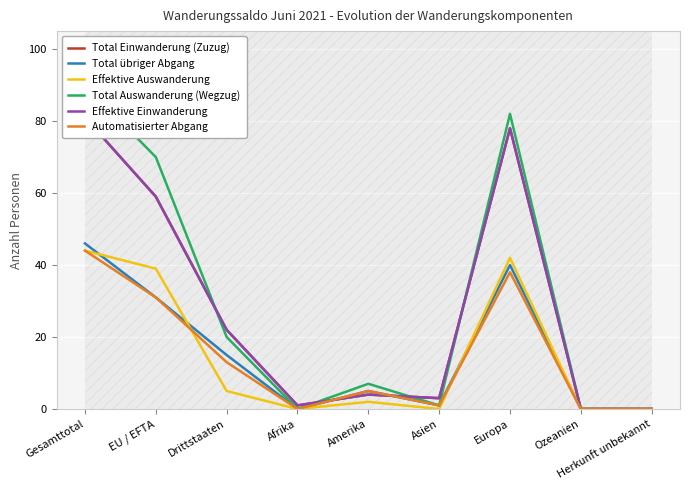

How many values in the Total Auswanderung (Wegzug) series exceed 7?

4